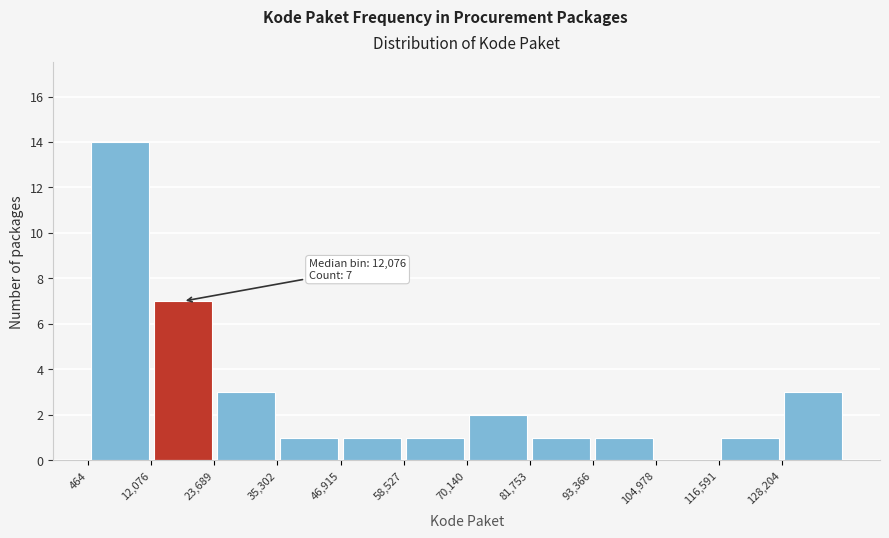

Which range on the x-axis has the tallest bar?

0 to 12000